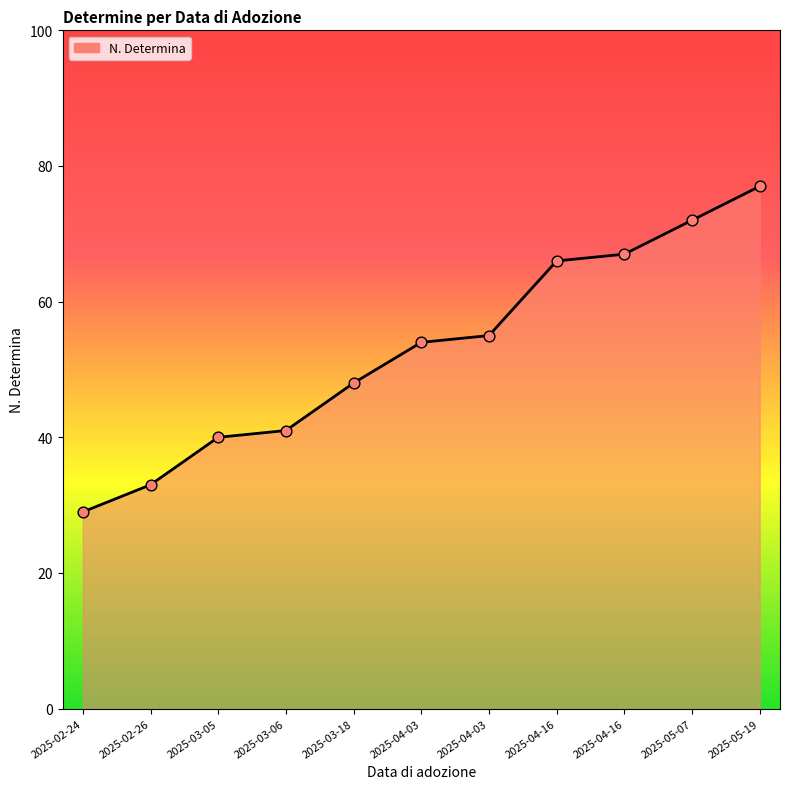

What is the ratio of the value at 2025-05-07 to the value at 2025-04-16?

1.1